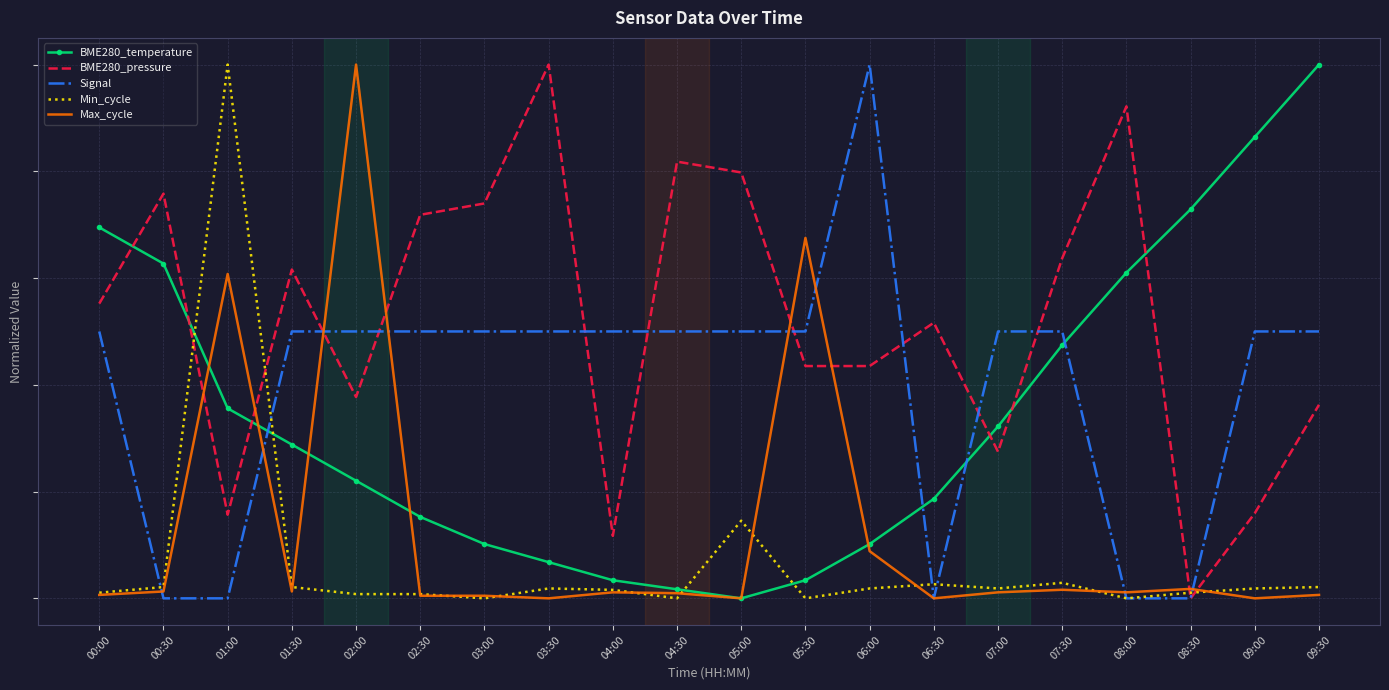

What are all the series names shown in the legend?

BME280_temperature, BME280_pressure, Signal, Min_cycle, Max_cycle